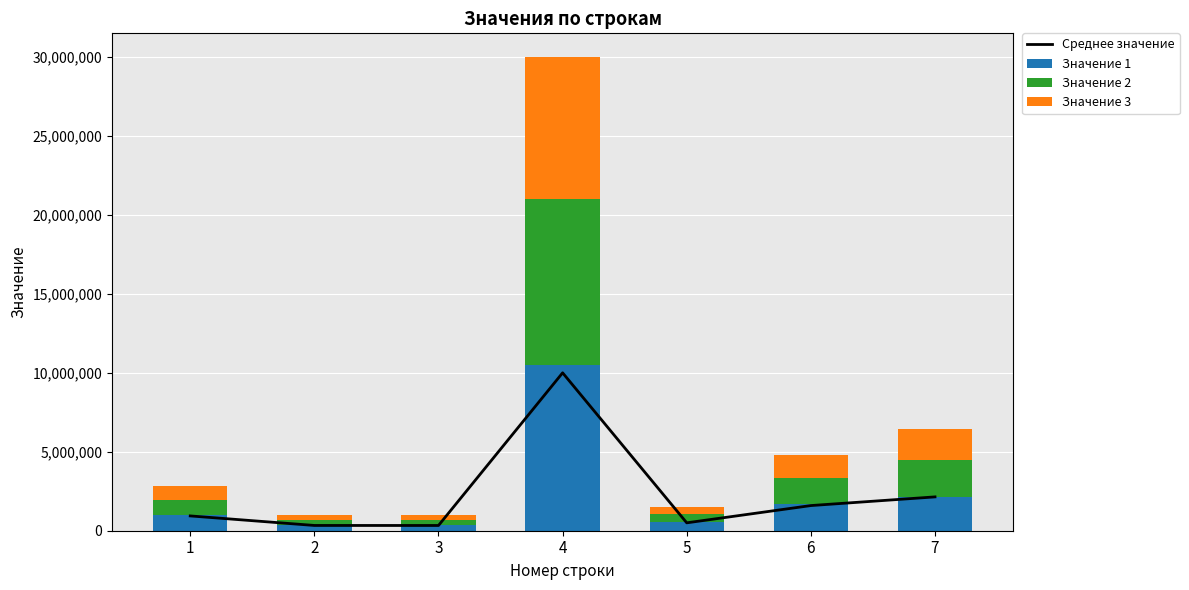

At which category is the sum across all series the highest?

4